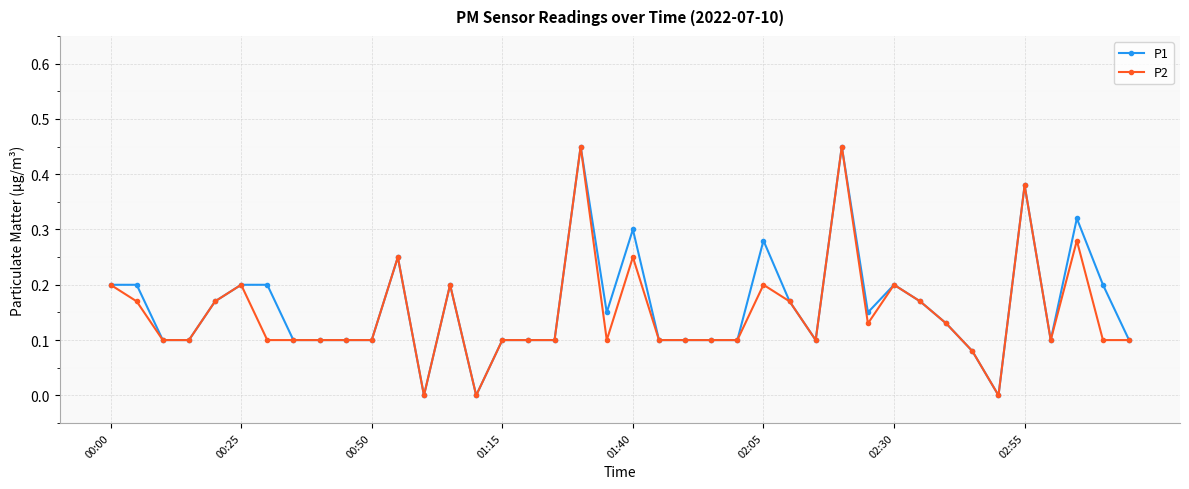

True or false: P2 has more than 1 interior local peaks.

True